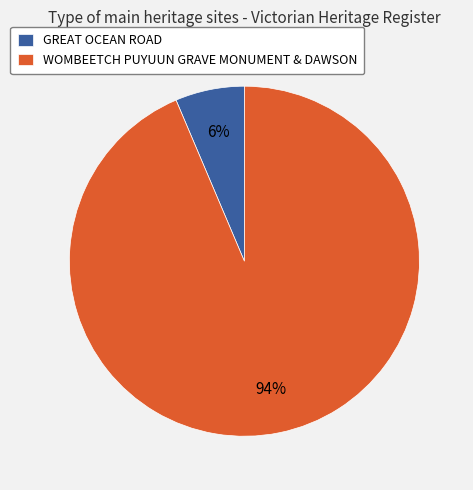

True or false: WOMBEETCH PUYUUN GRAVE MONUMENT & DAWSON accounts for 99% of the total.

False